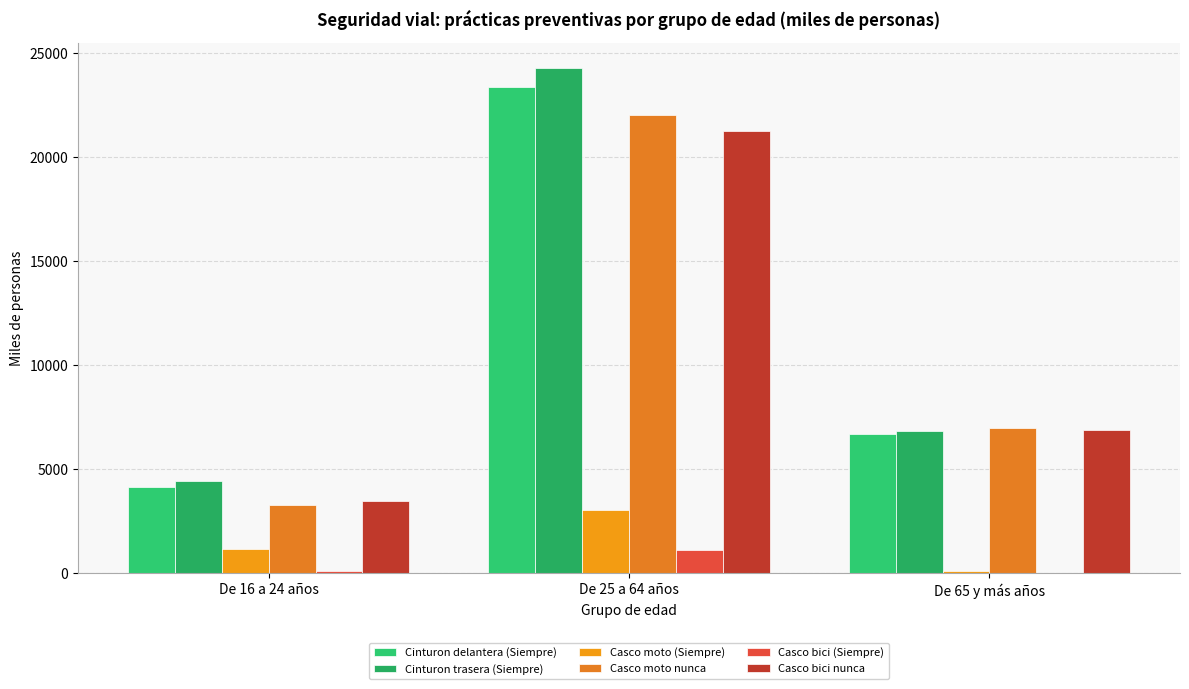

What is the value of the Casco moto nunca bar at the 3rd from the left?

7000.6